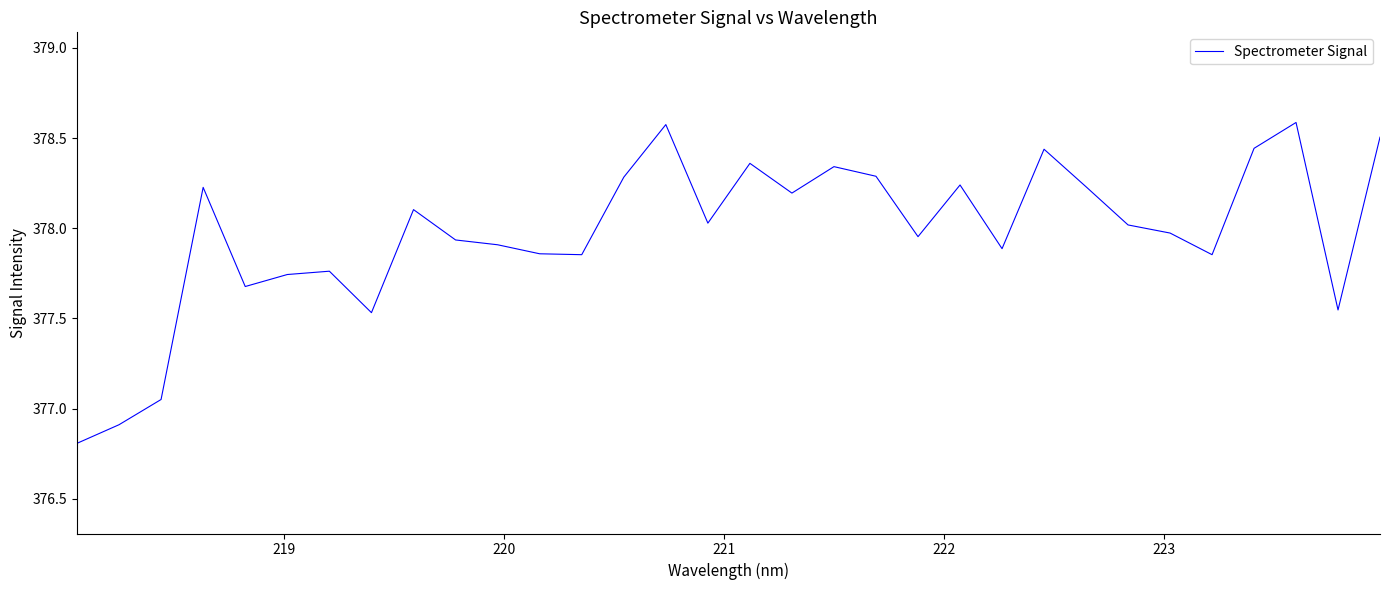

What is the difference between the maximum and minimum values?

1.8